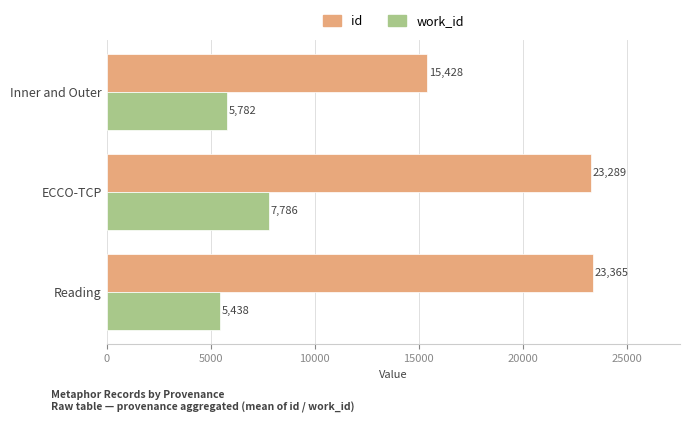

Which series has the widest spread of values?

id